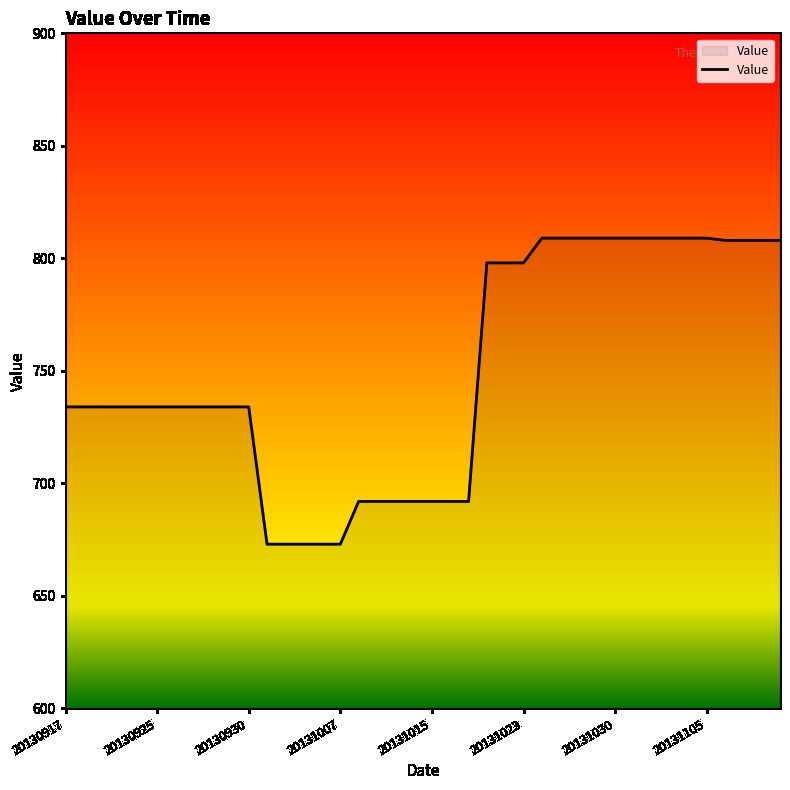

What is the difference between the maximum and minimum values?

136